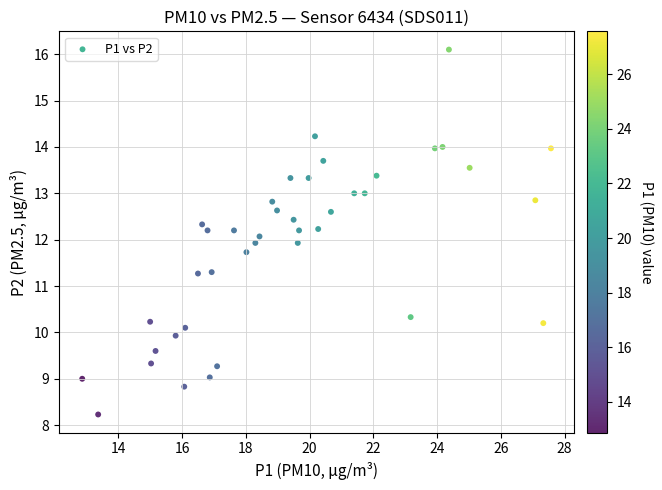

What is the range of X values (max minus min)?

14.7